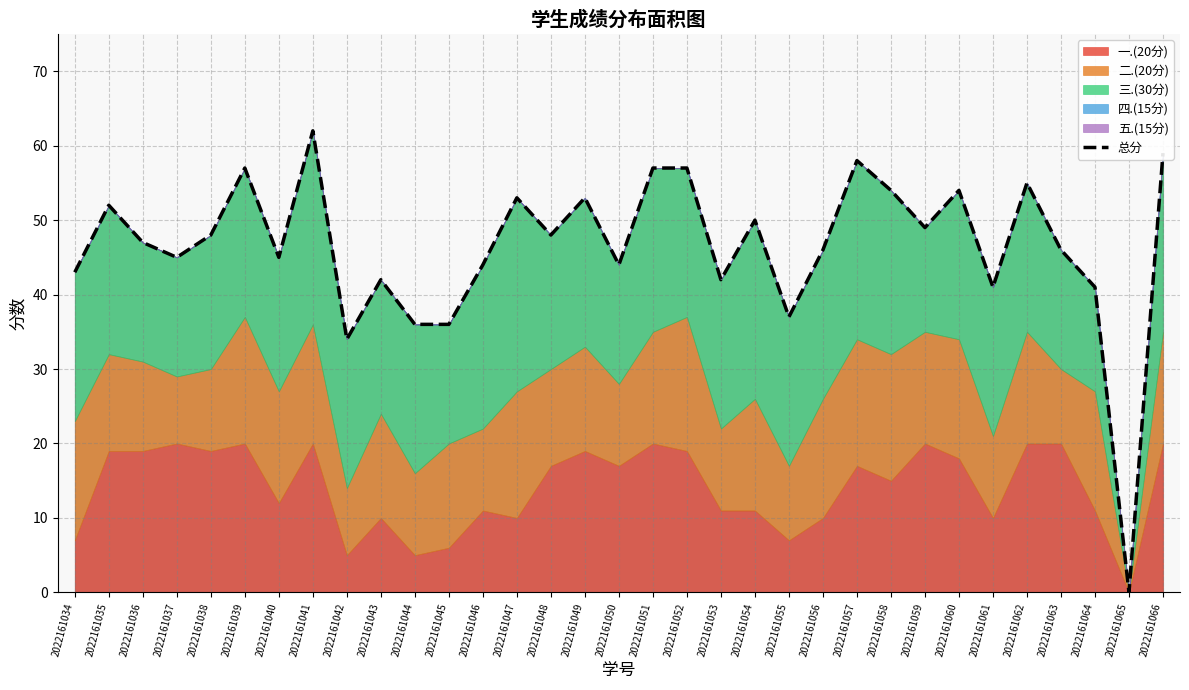

Rank the categories by value from highest to lowest.

2022161041, 2022161066, 2022161057, 2022161039, 2022161051, 2022161052, 2022161062, 2022161058, 2022161060, 2022161047, 2022161049, 2022161035, 2022161054, 2022161059, 2022161038, 2022161048, 2022161036, 2022161056, 2022161063, 2022161037, 2022161040, 2022161046, 2022161050, 2022161034, 2022161043, 2022161053, 2022161061, 2022161064, 2022161055, 2022161044, 2022161045, 2022161042, 2022161065